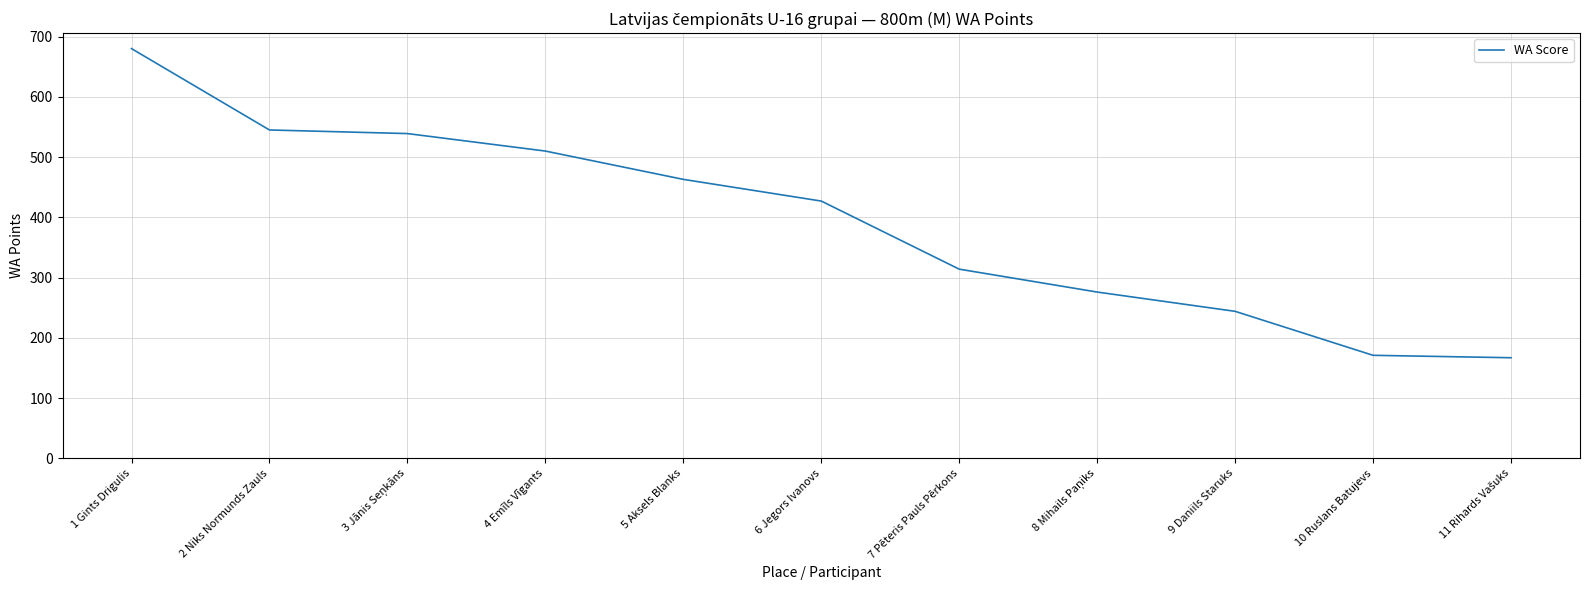

Reading right to left, what are all the values shown in this chart?

167	171	244	276	314	427	463	510	539	545	680